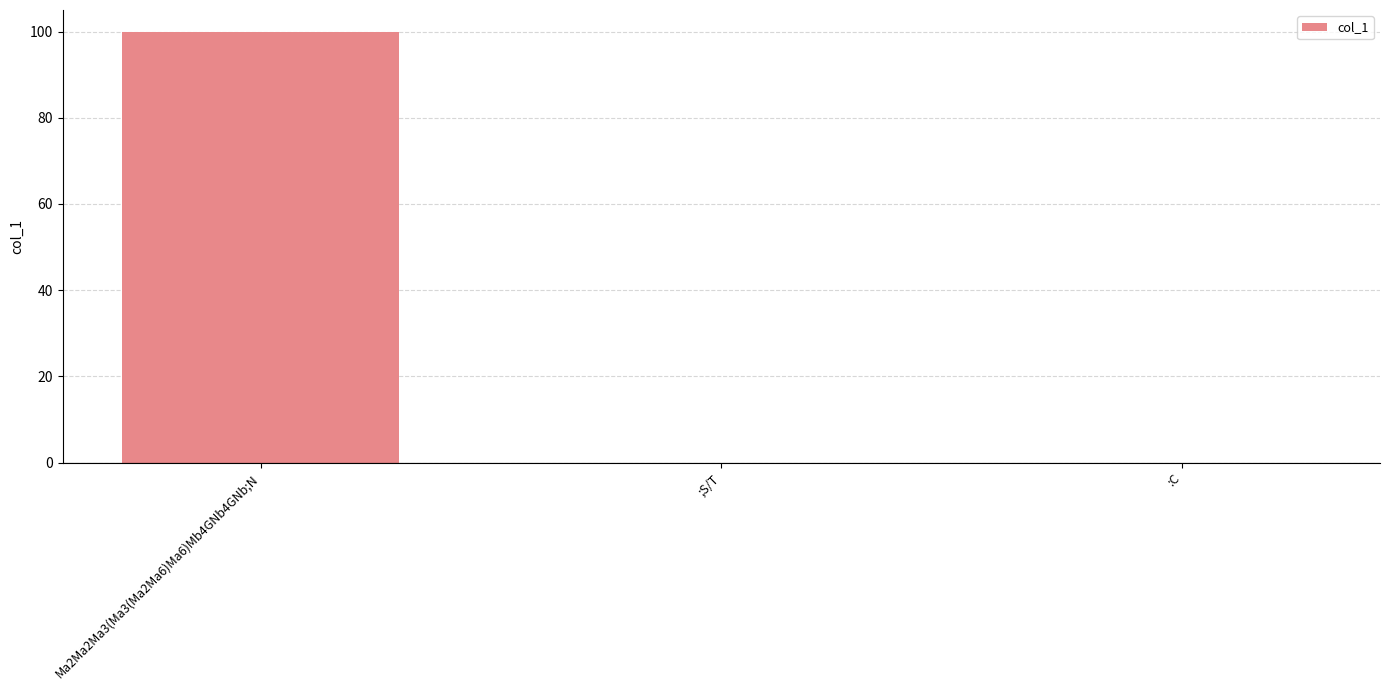

What is the change in value from Ma2Ma2Ma3(Ma3(Ma2Ma6)Ma6)Mb4GNb4GNb;N to ;S/T?

-100